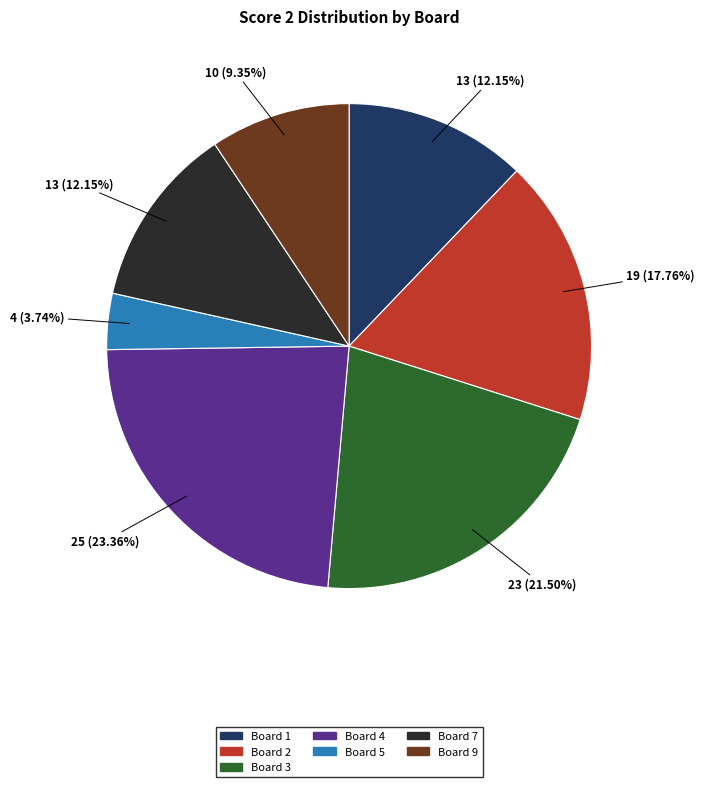

Is there a majority slice in this chart?

No